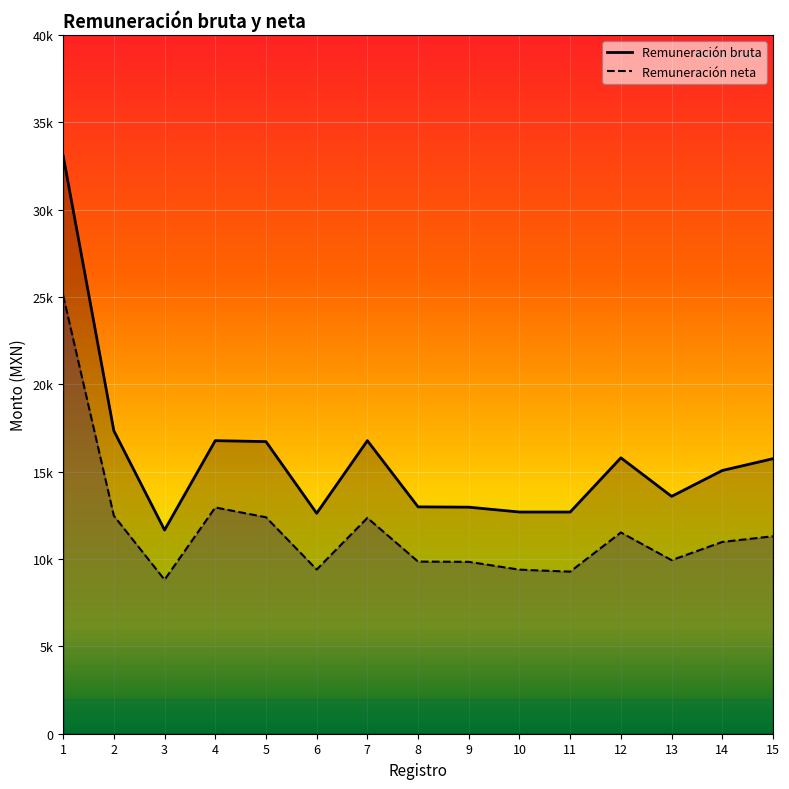

True or false: Remuneración neta has a value of 8816.8 at 3.

True